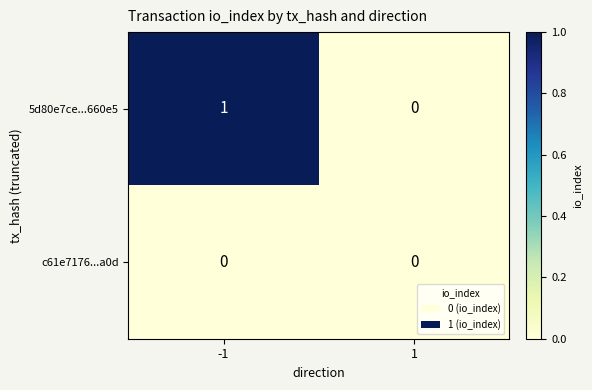

List the series in order of their overall mean, highest first.

5d80e7ce...660e5, c61e7176...a0d